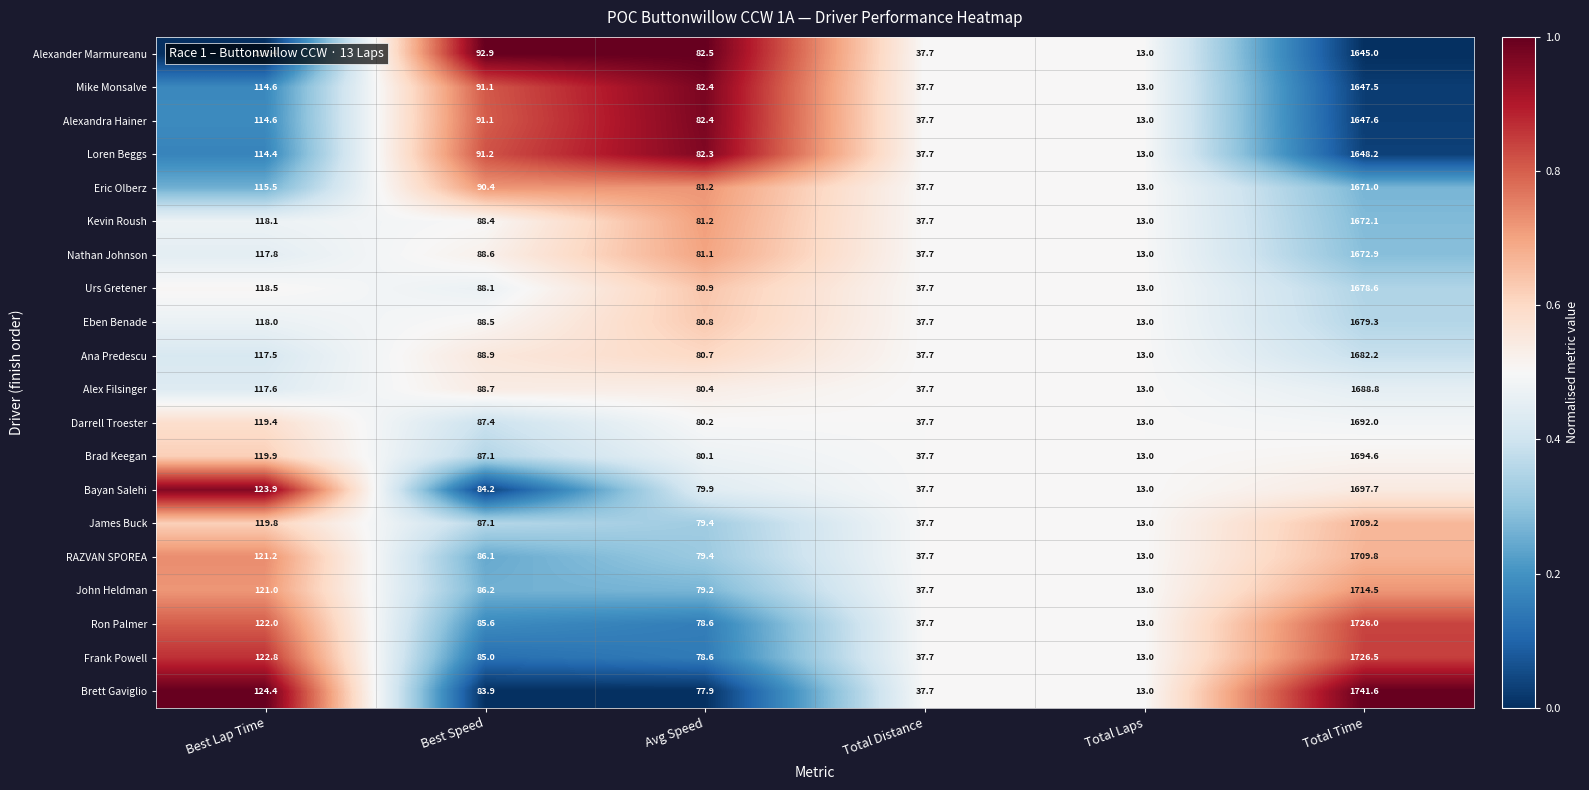

What value does the Alexander Marmureanu series have at Total Time?

1645.0